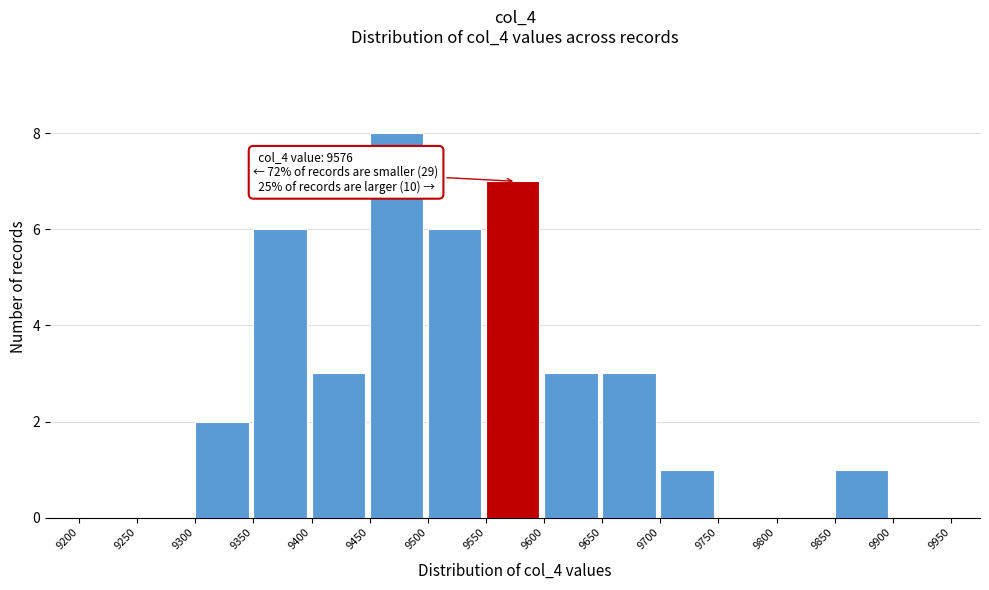

Which range on the x-axis has the tallest bar?

9450 to 9500